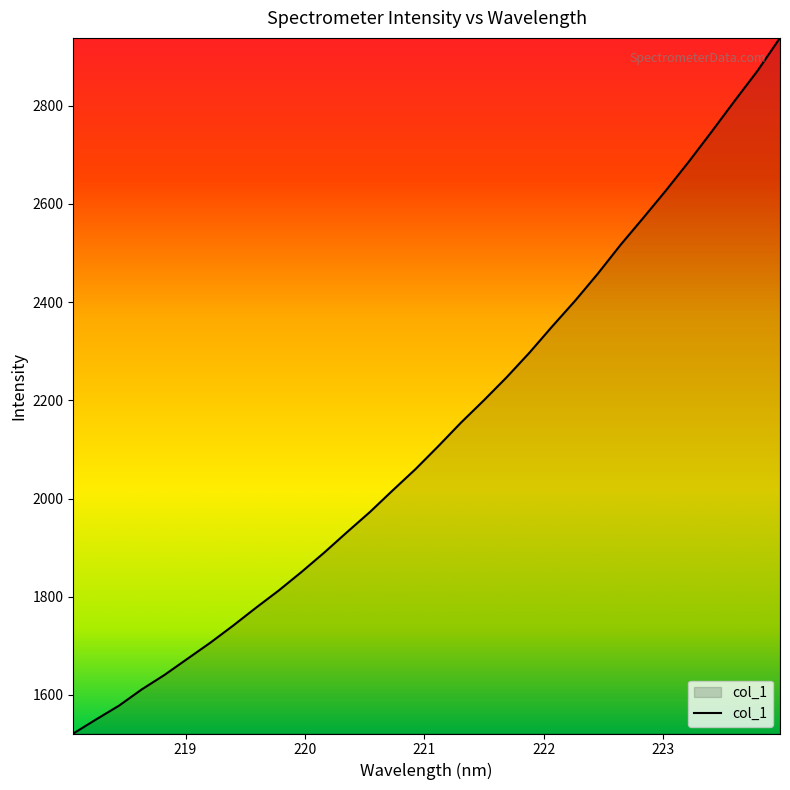

What is the minimum value shown in the chart?

1521.4